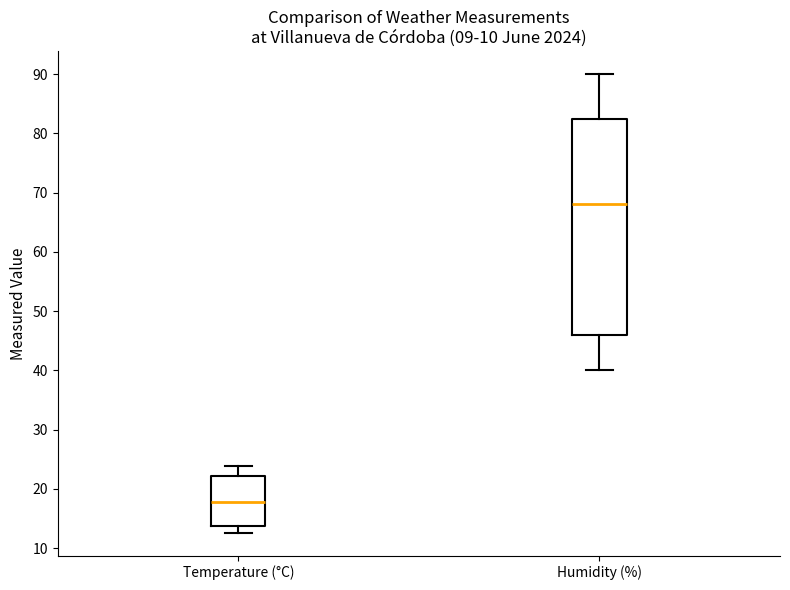

Where does the lower whisker of the box for Humidity (%) end on the y-axis? The values are not printed on the chart, so give them approximately, as read against the axis.

40